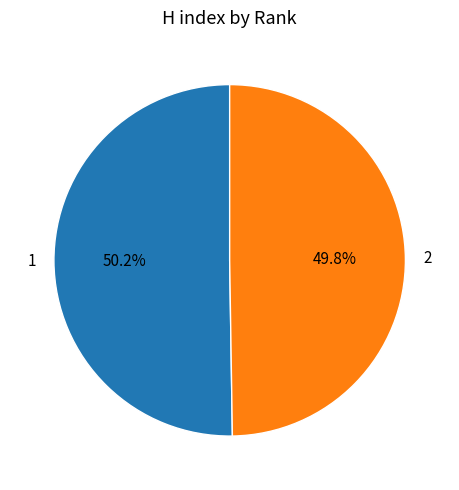

What is the ratio of the value at 1 to the value at 2?

1.0